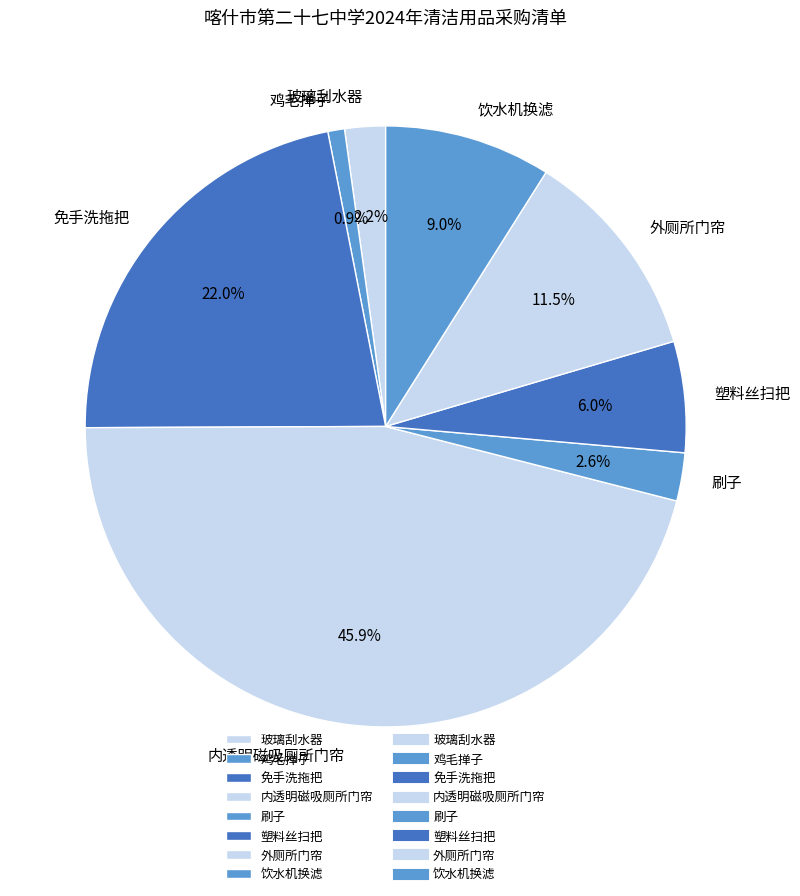

Between 鸡毛掸子 and 外厕所门帘, which is larger?

外厕所门帘